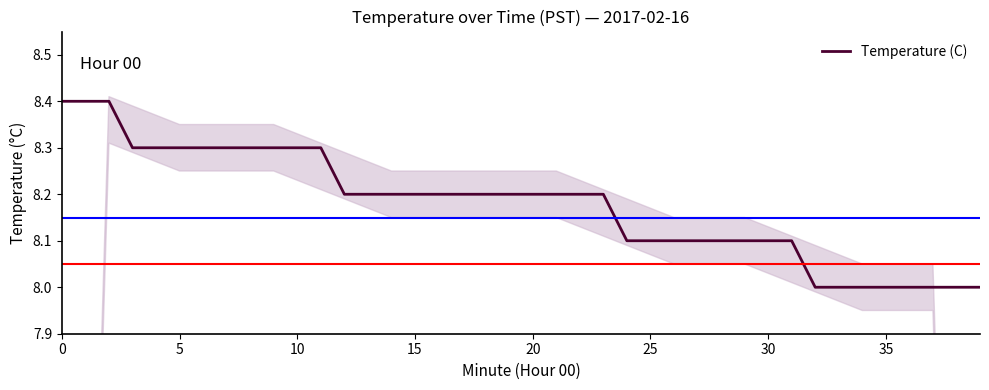

What is the label of the 23rd point from the left?

22